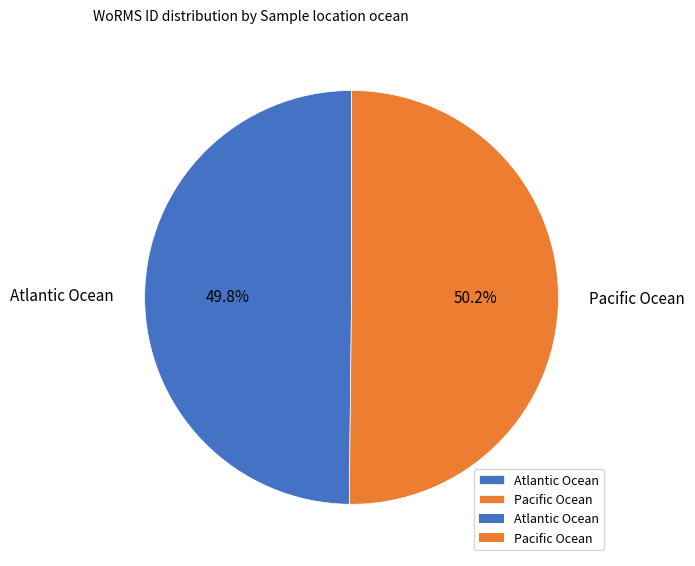

Combined, do Pacific Ocean and Atlantic Ocean account for over 50%?

Yes